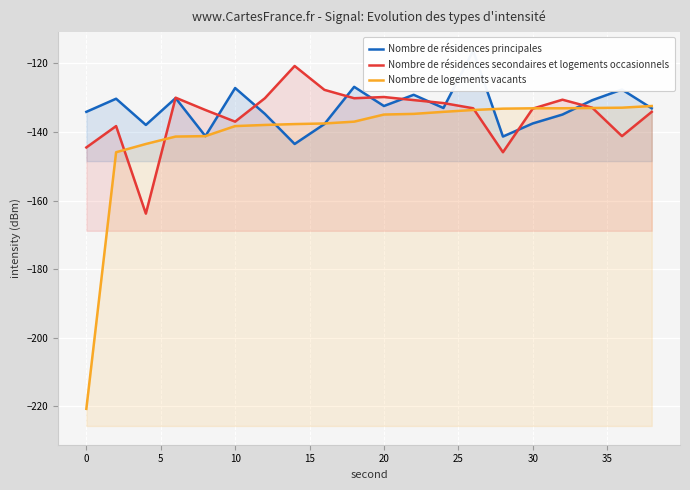

The Nombre de résidences principales series shows -185.2 at 15. True or false?

False